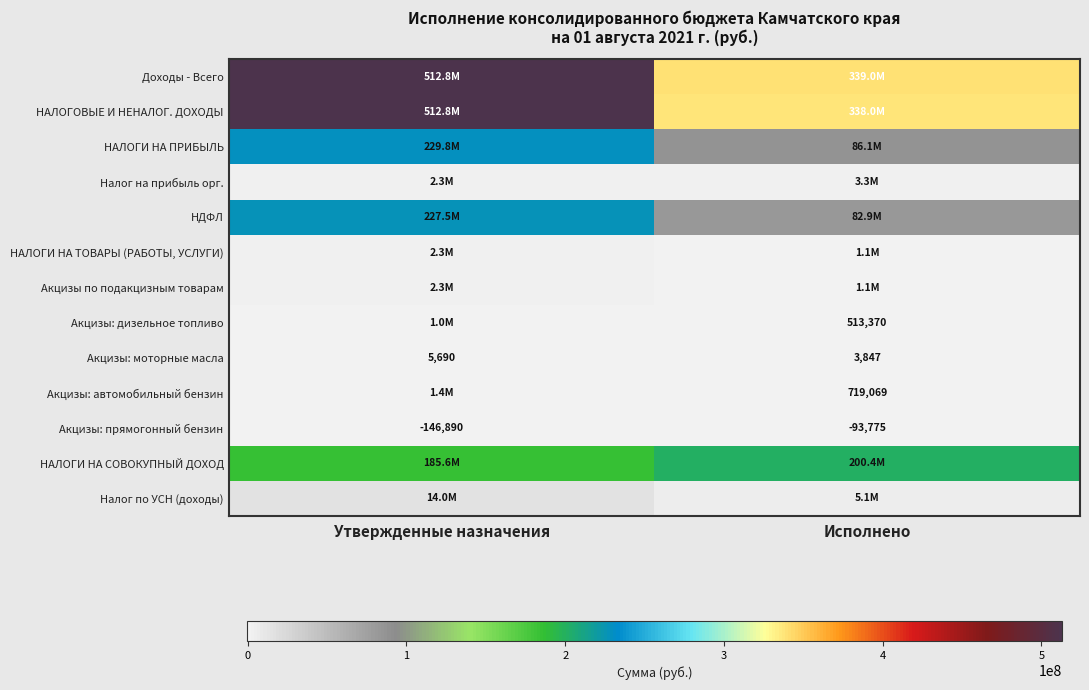

Which series has the largest total across all categories?

Доходы - Всего